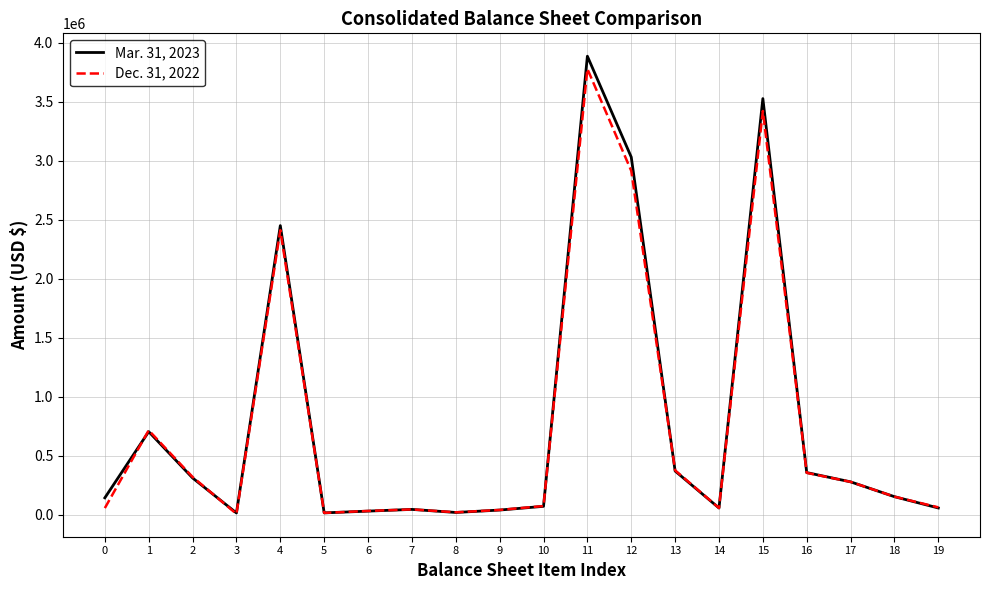

What is the smallest value displayed?

9488